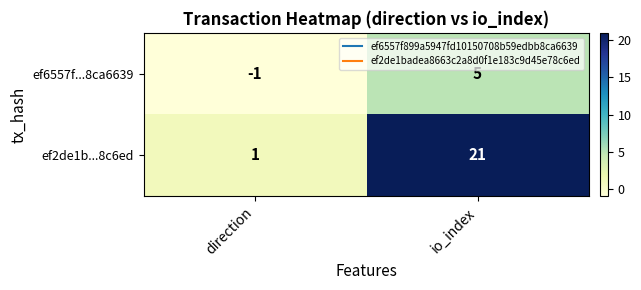

Rank the series at io_index from highest to lowest value.

ef2de1b...8c6ed, ef6557f...8ca6639